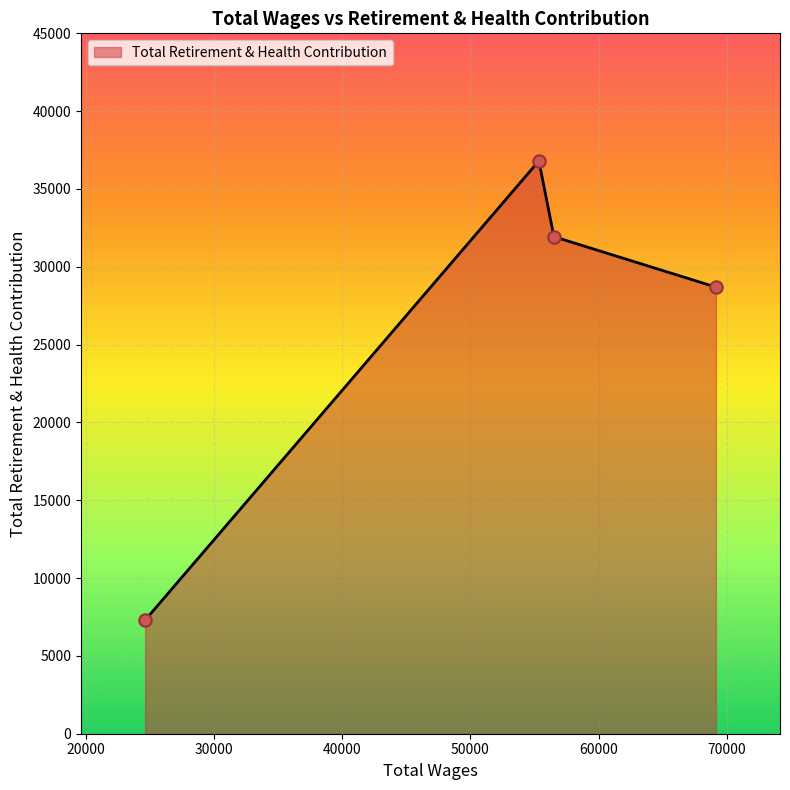

True or false: there are more than 2 points higher than both neighbors.

False